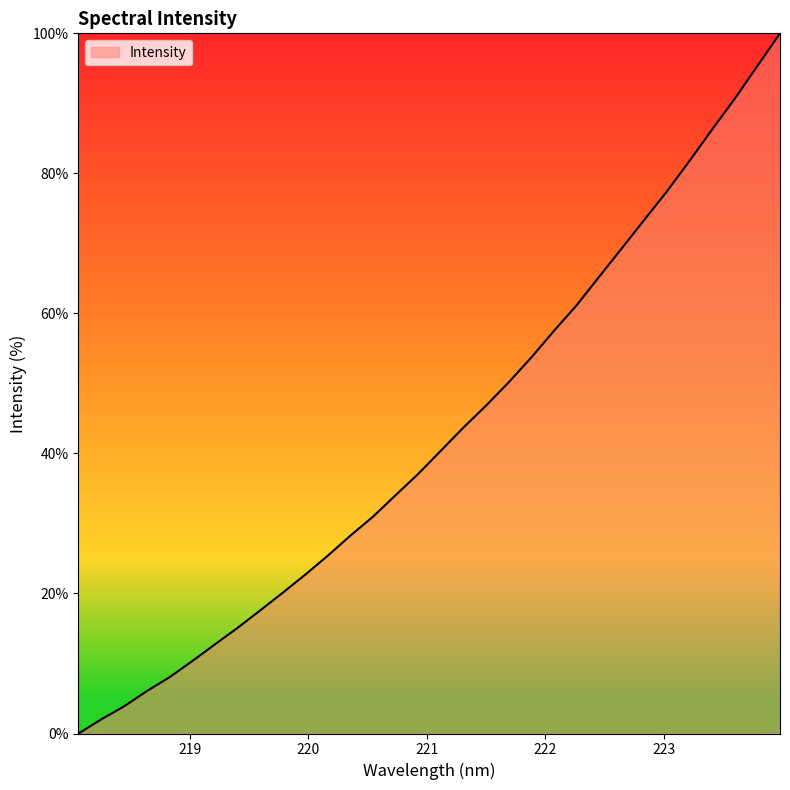

What is the difference between the maximum and minimum values?

100.0